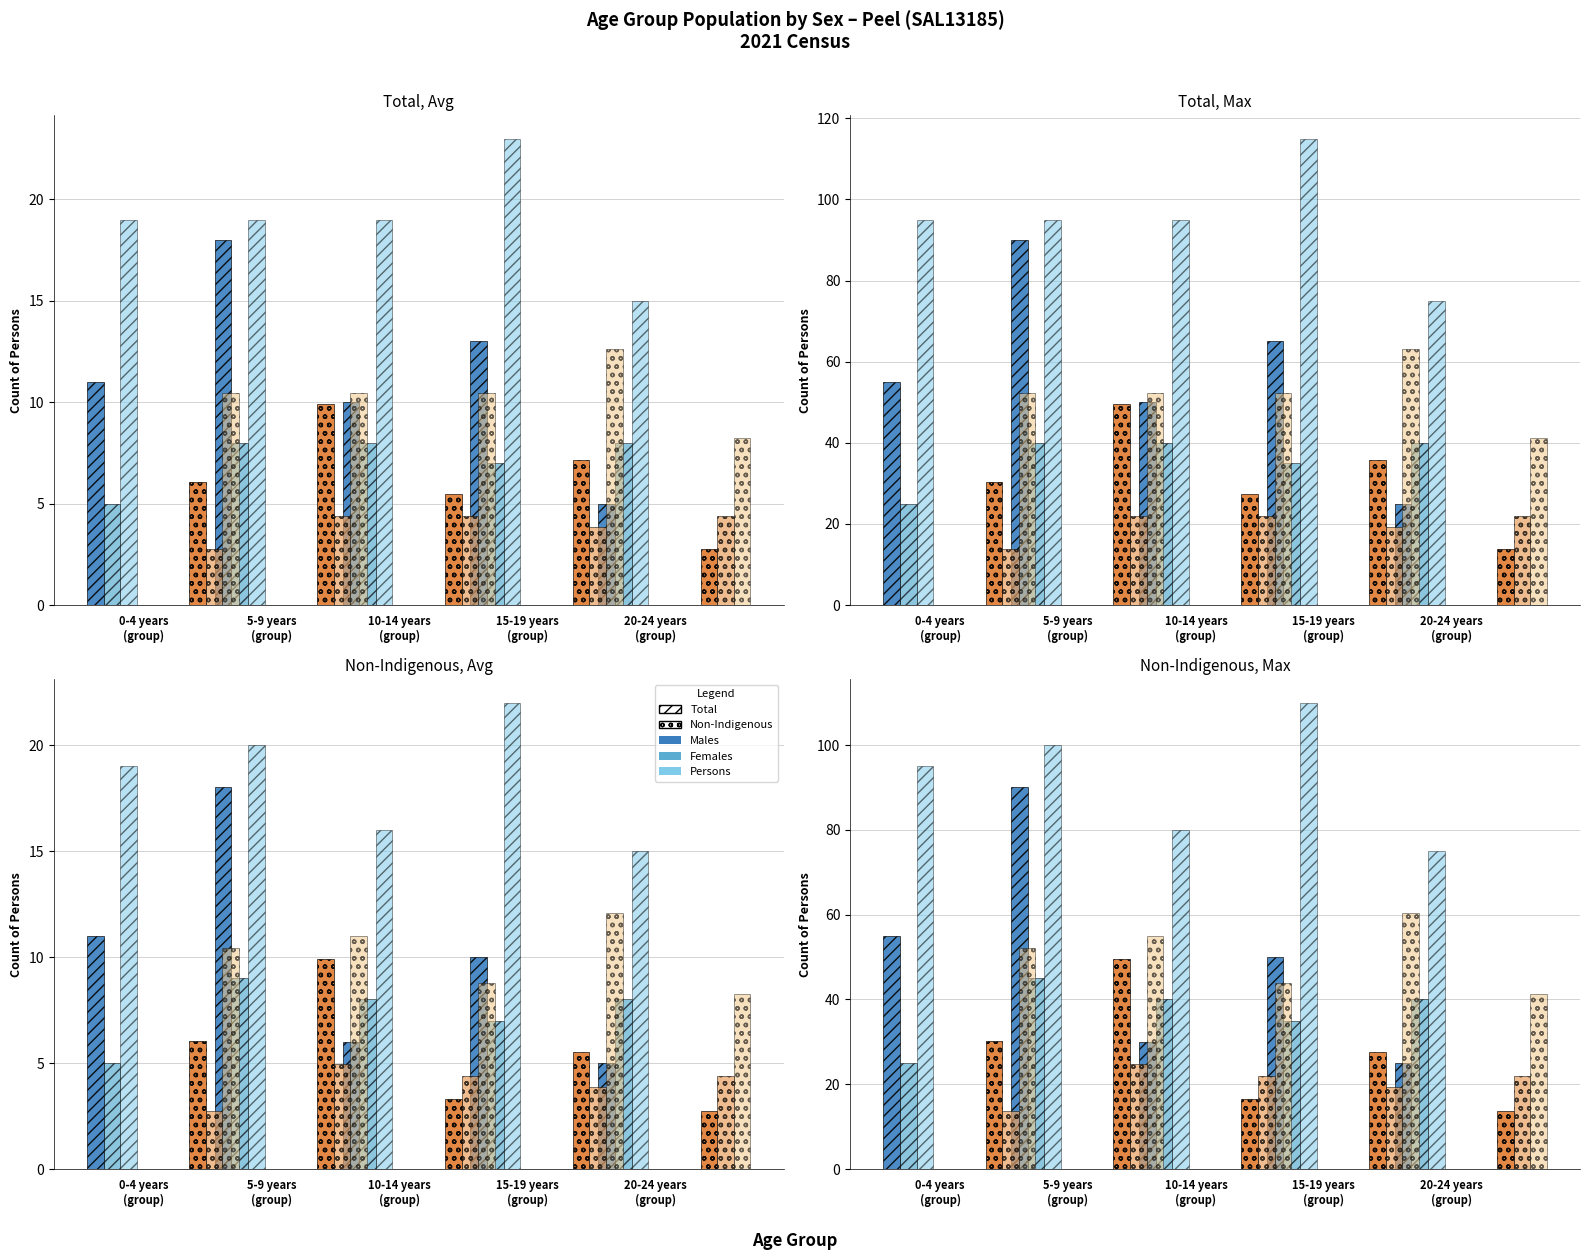

Does the chart contain any negative values?

No